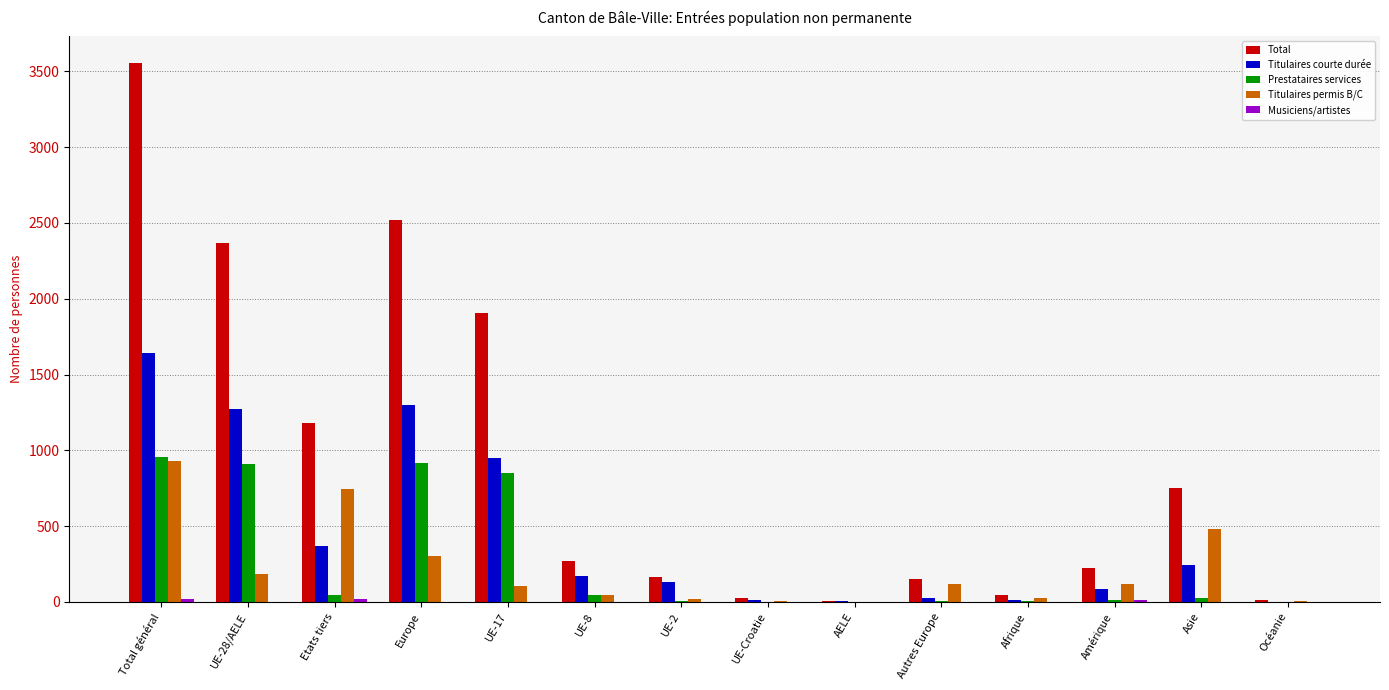

What is the greatest value displayed?

3553